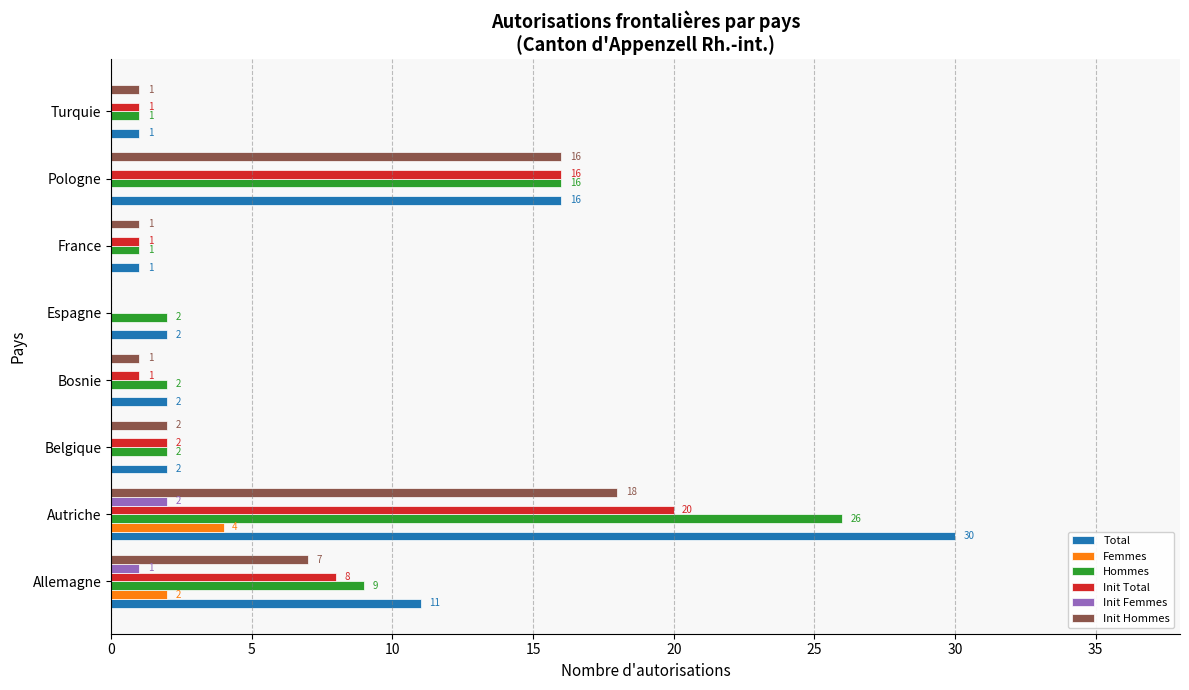

The value of Init Total at Espagne is 0. True or false?

True